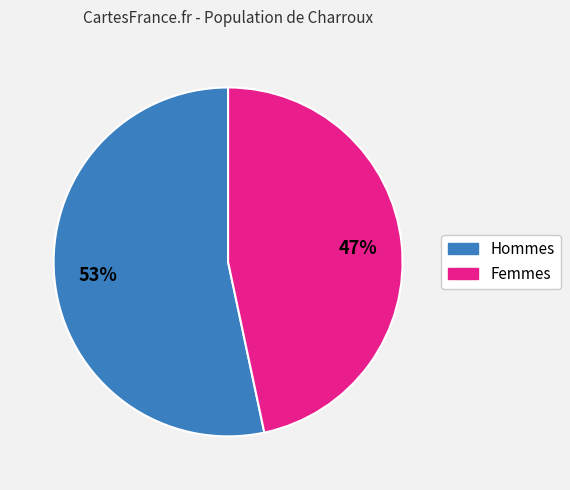

To the nearest percent, what is the average slice percentage?

50%